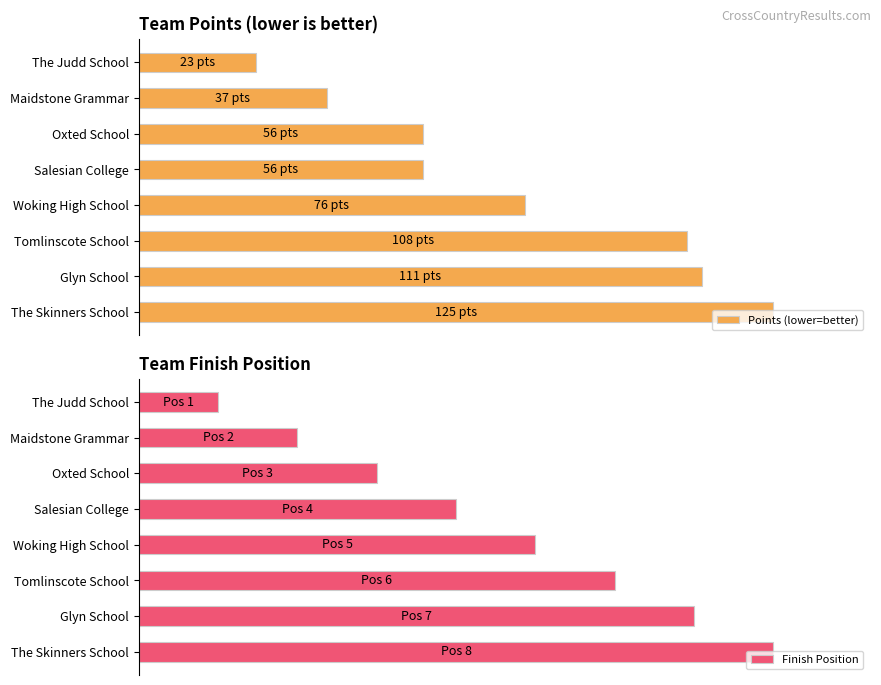

Rank the categories by Finish Position value from lowest to highest.

The Judd School, Maidstone Grammar, Oxted School, Salesian College, Woking High School, Tomlinscote School, Glyn School, The Skinners School